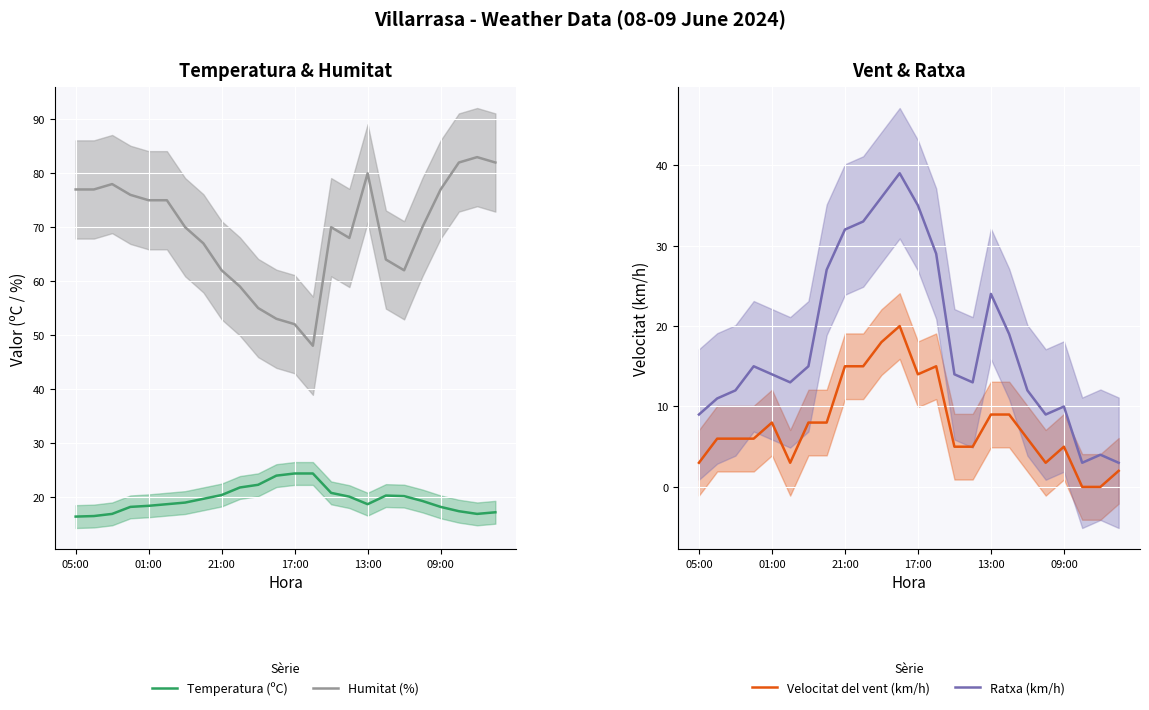

True or false: Humitat (%) and Temperatura (ºC) cross at least once.

False